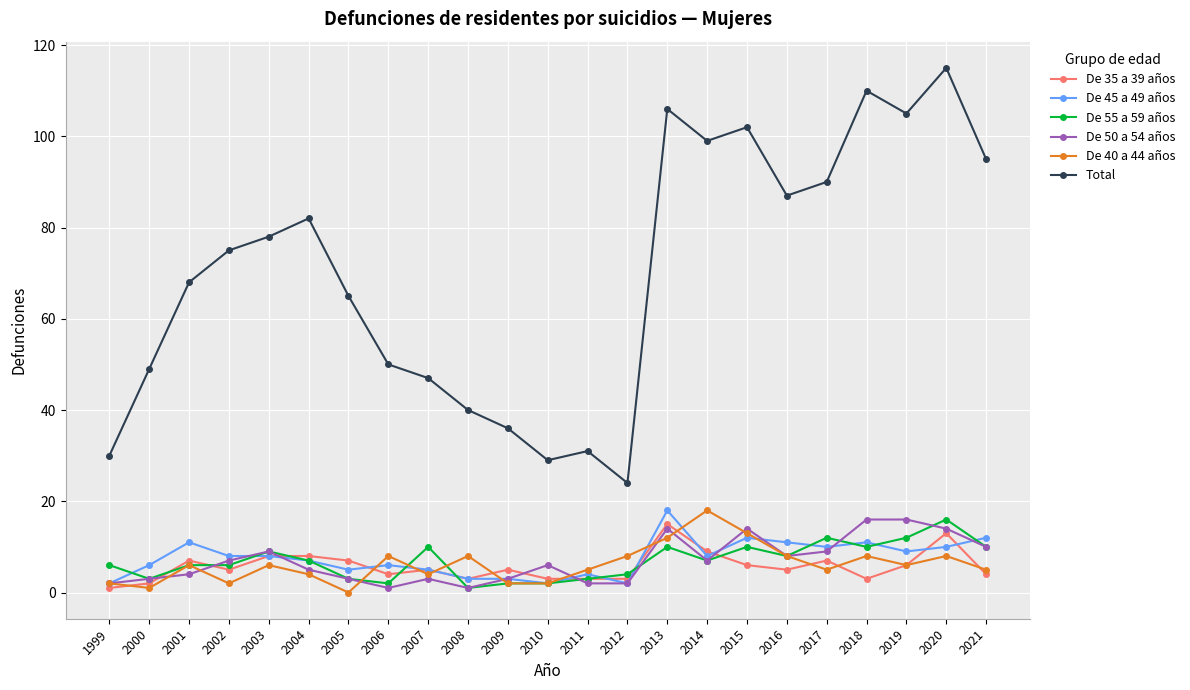

What is the total value across all series at 2002?

103